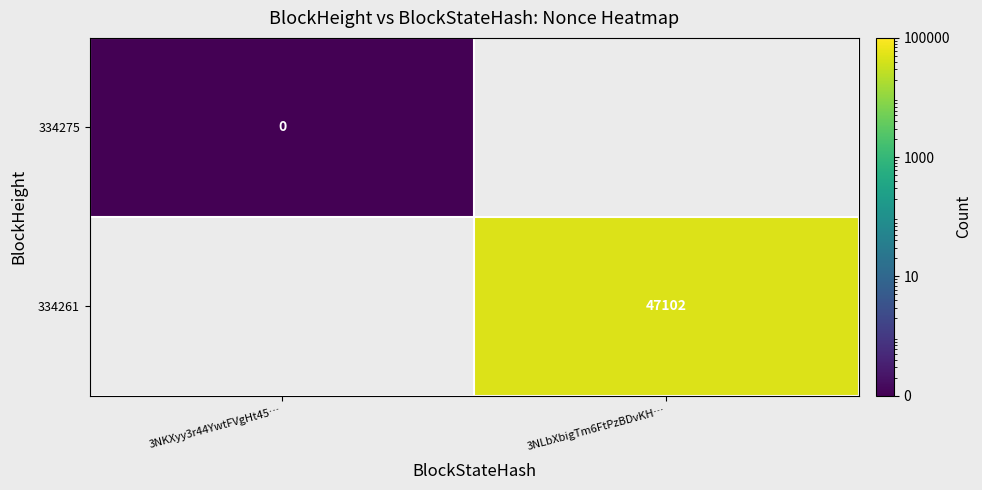

Is it true that 334261 equals 47102.0 at 3NLbXbigTm6FtPzBDvKH…?

True